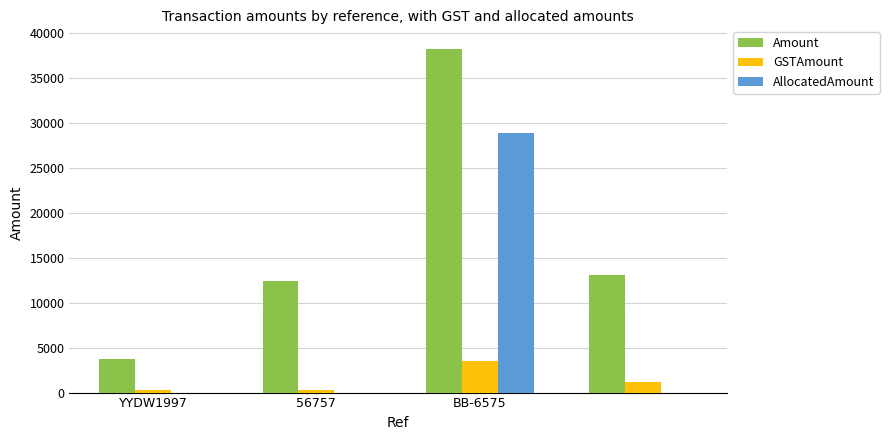

How many groups of bars are there?

4